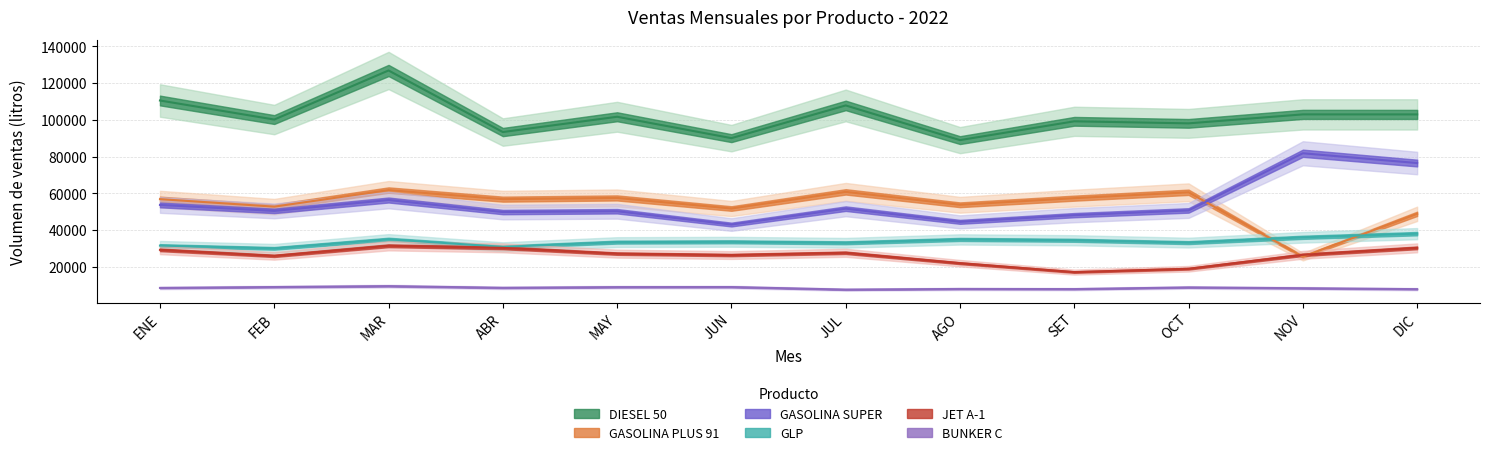

Rank the categories by DIESEL 50 value from lowest to highest.

AGO, JUN, ABR, OCT, SET, FEB, MAY, DIC, NOV, JUL, ENE, MAR